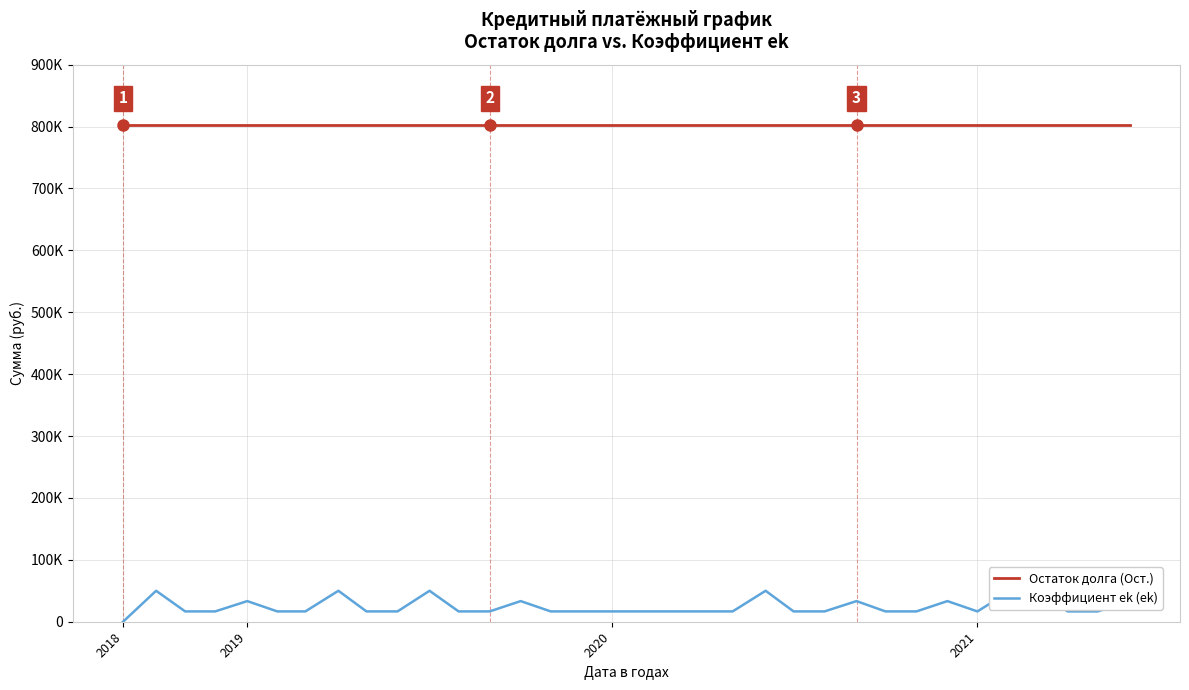

List the series in order of their overall mean, highest first.

Остаток долга (Ост.), Коэффициент ek (ek)